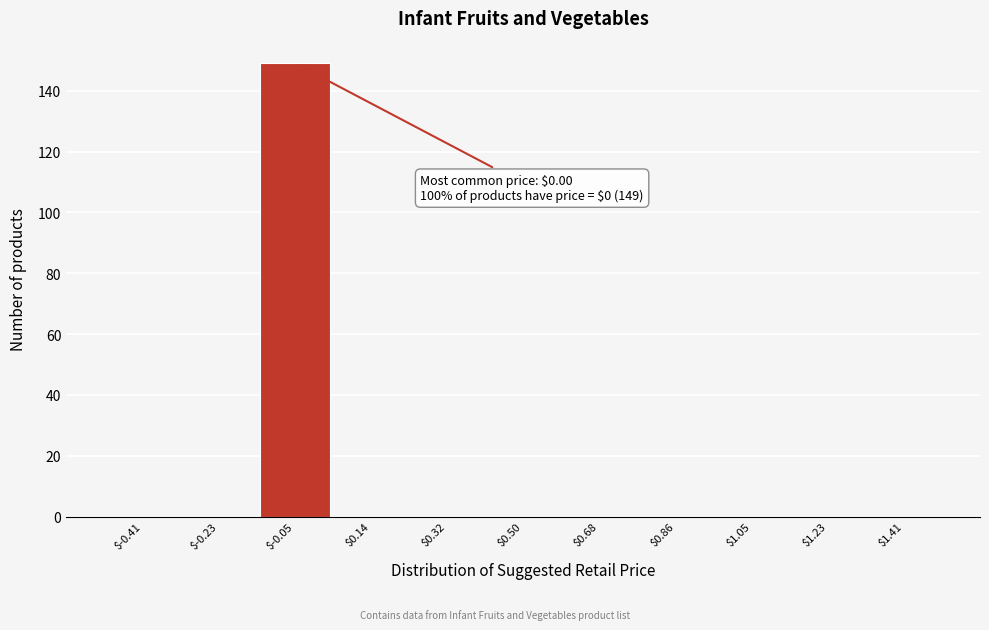

Which range on the x-axis has the tallest bar?

-0.14 to 0.04